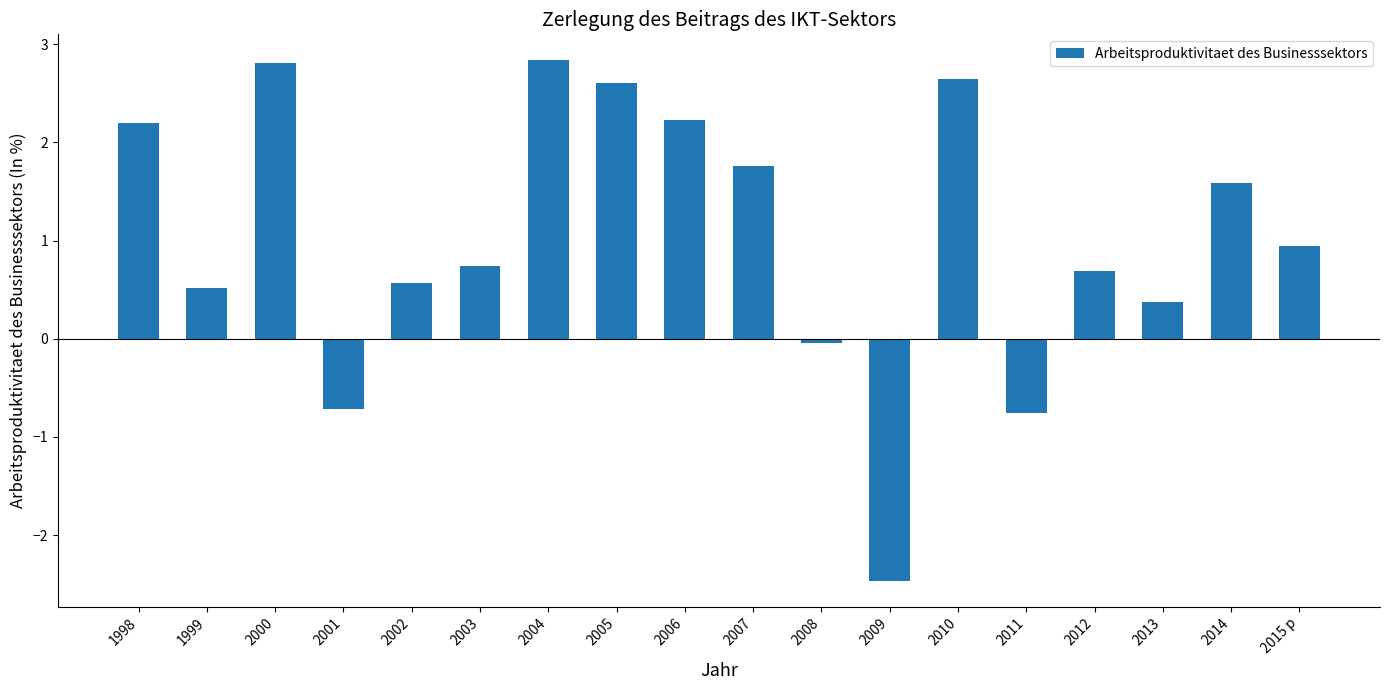

The value at 2010 is 2.6. True or false?

True